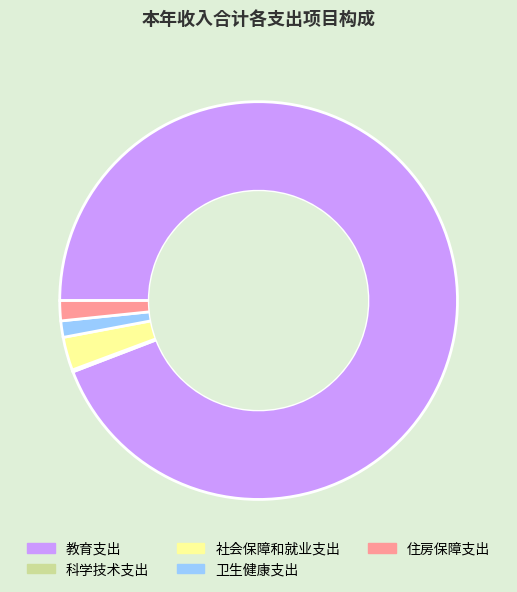

Approximately how many times larger is the value at 住房保障支出 compared to 社会保障和就业支出?

0.6